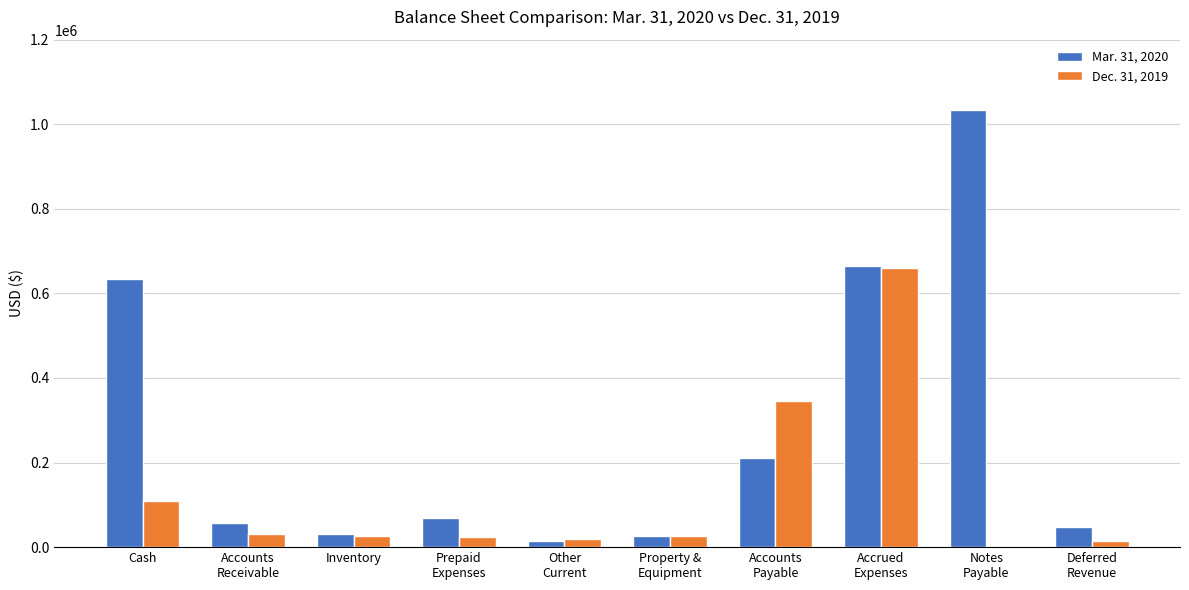

What is the maximum value shown in the chart?

1033837